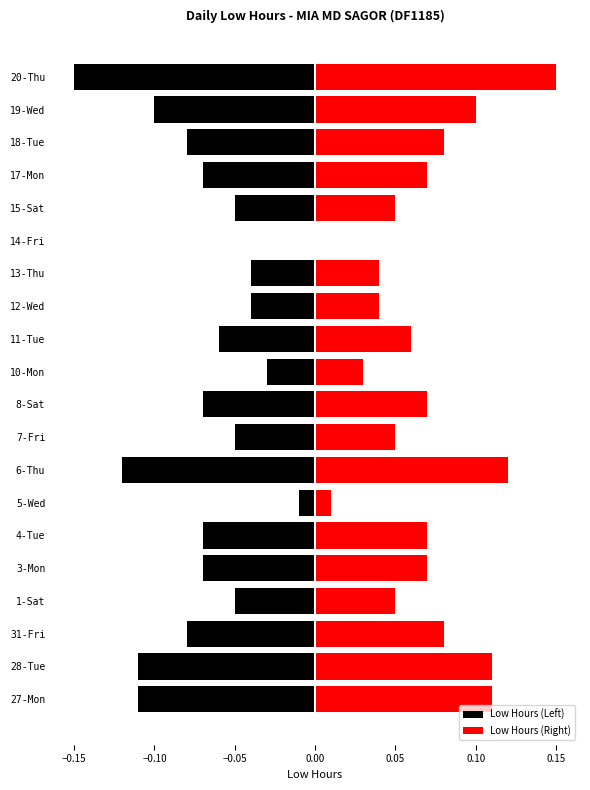

Which series has the largest range (max minus min)?

Low Hours (Left)